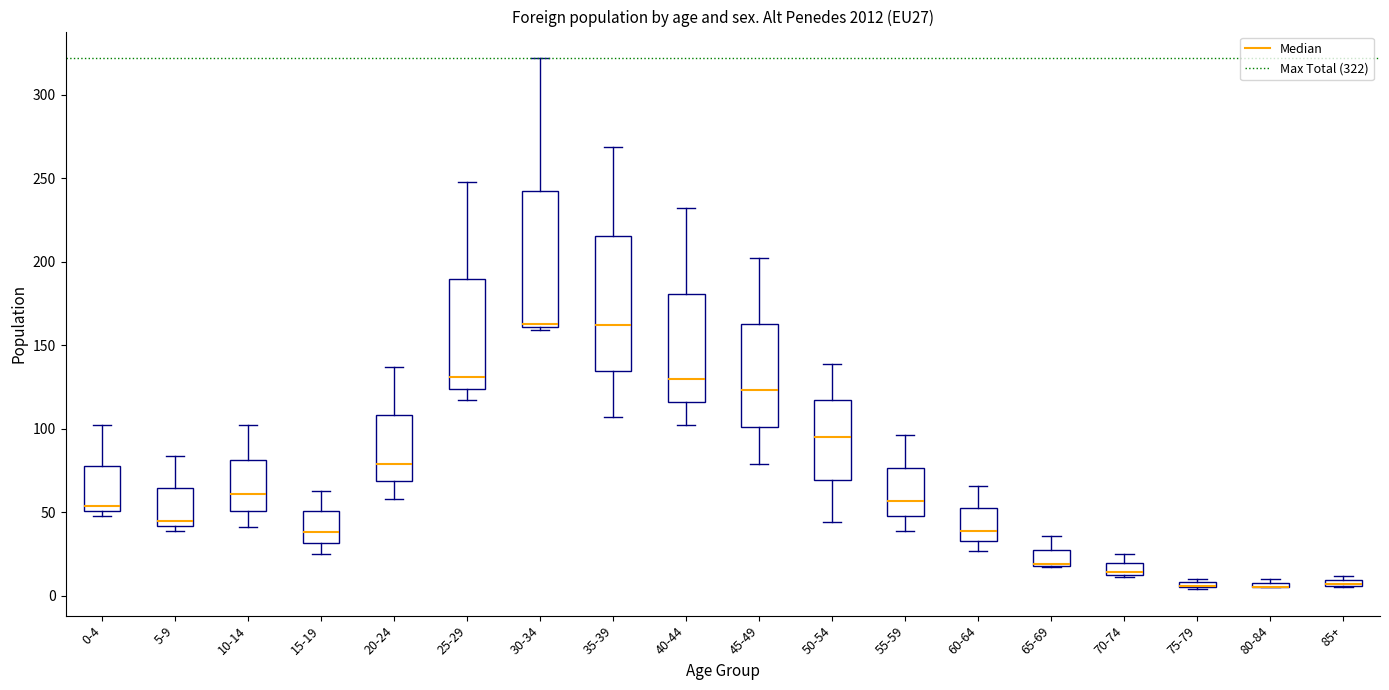

Where is the upper edge of the box for 20-24 on the y-axis? The values are not printed on the chart, so give them approximately, as read against the axis.

110